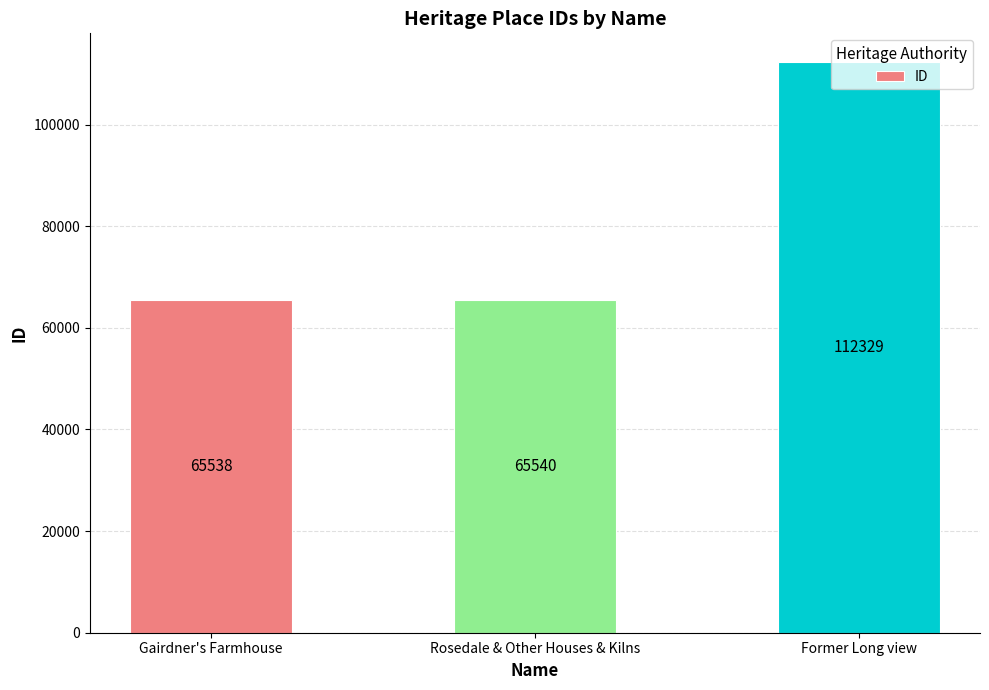

Rank the categories by value from lowest to highest.

Gairdner's Farmhouse, Rosedale & Other Houses & Kilns, Former Long view